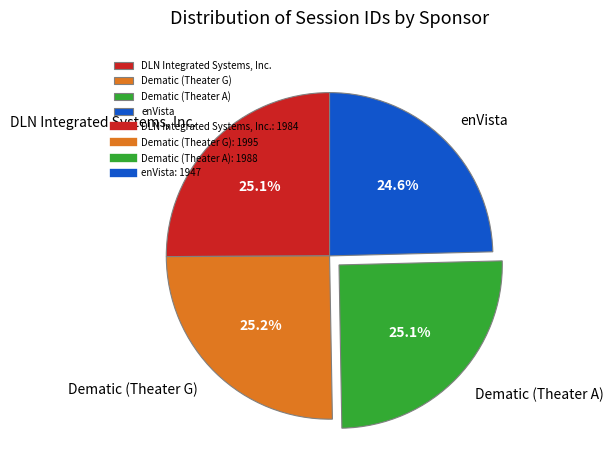

How much of the chart is everything except DLN Integrated Systems, Inc.?

74.9%